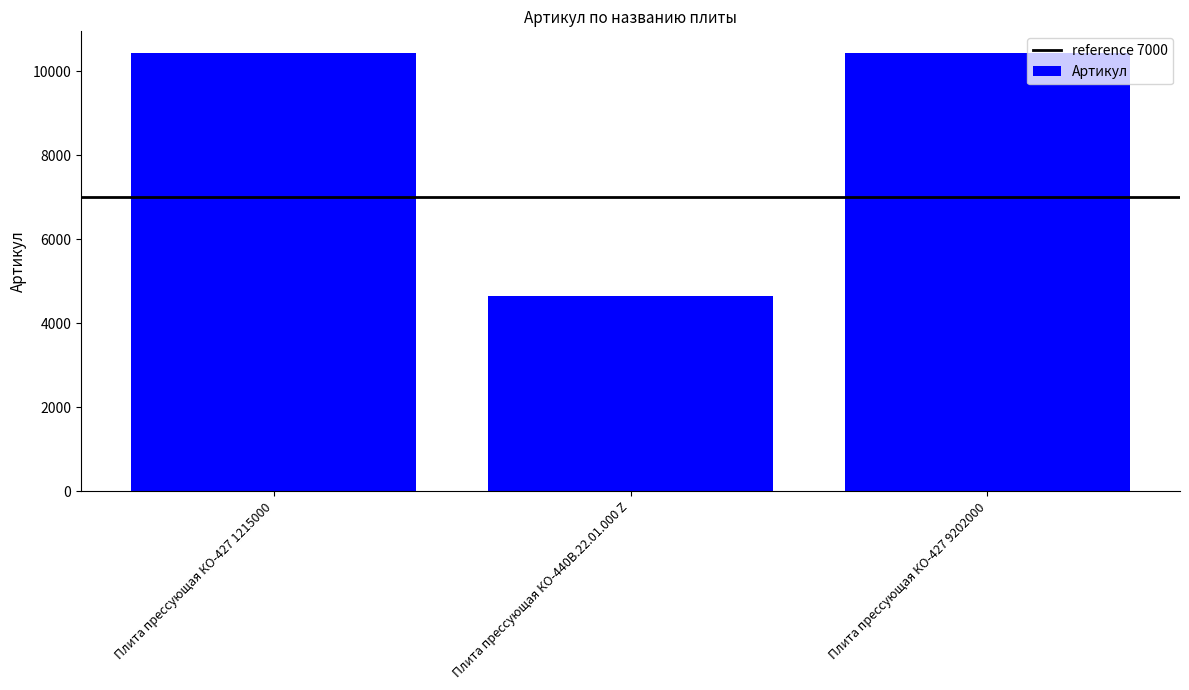

What position from the left is Плита прессующая КО-427 1215000?

1